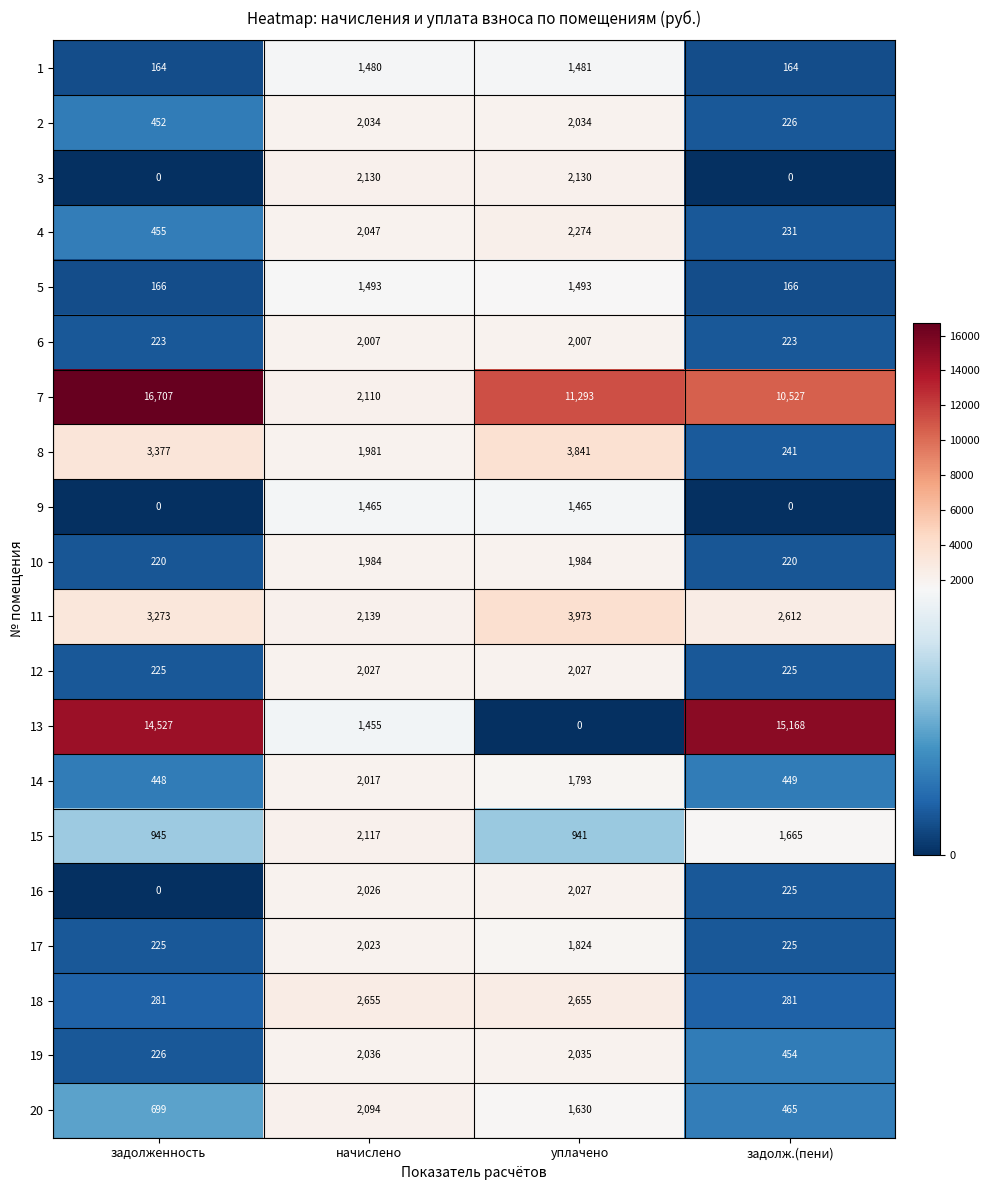

Which series changed the most between уплачено and задолж.(пени)?

13